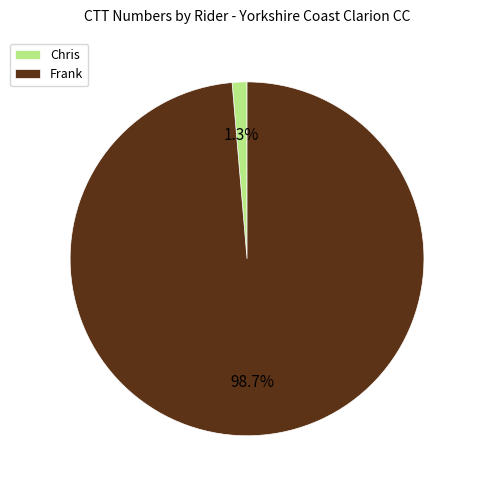

What portion of the pie excludes Chris?

98.7%